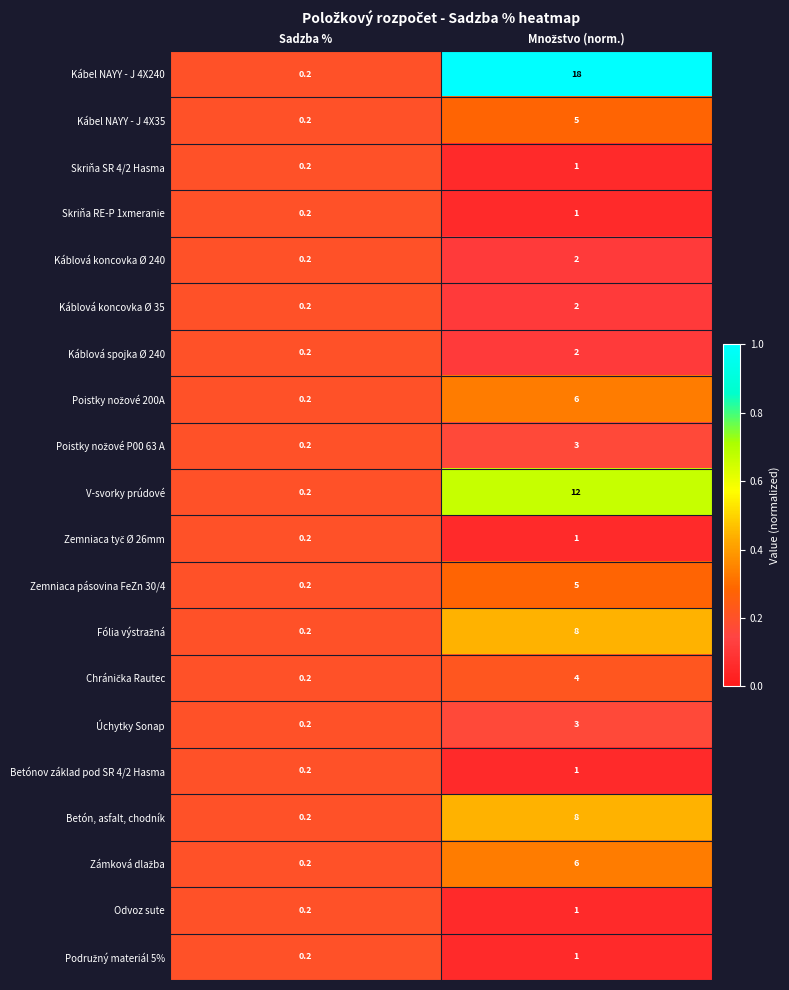

What is the maximum value for Zemniaca pásovina FeZn 30/4?

5.0